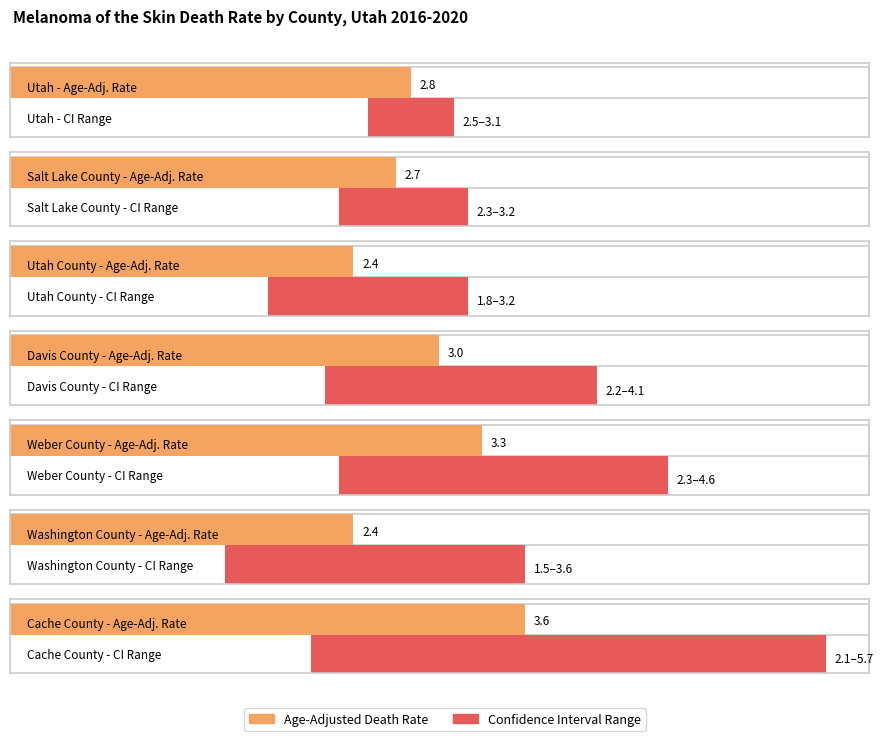

What is the sum of the Lower CI values at Weber County and Washington County?

3.8